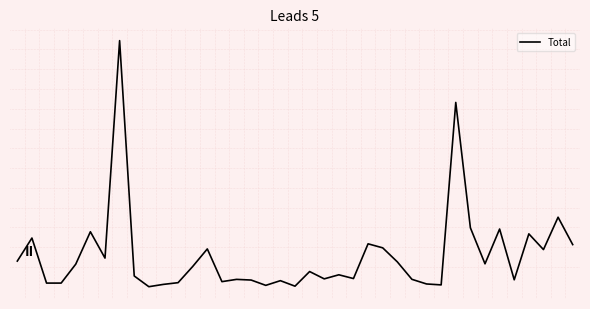

Reading right to left, what are all the values shown in this chart?

38=533.8	37=879.6	36=470.6	35=669.2	34=89.0	33=730.5	32=290.9	31=746.1	30=2329.9	29=24.5	28=36.2	27=94.9	26=315.6	25=492.8	24=543.6	23=104.6	22=152.2	21=100.7	20=193.2	19=8.2	18=77.9	17=18.7	16=85.7	15=94.2	14=65.6	13=479.1	12=257.0	11=52.5	10=31.0	9=1.7	8=137.2	7=3110.7	6=363.2	5=695.9	4=287.0	3=47.3	2=47.3	1=616.5	0=325.4